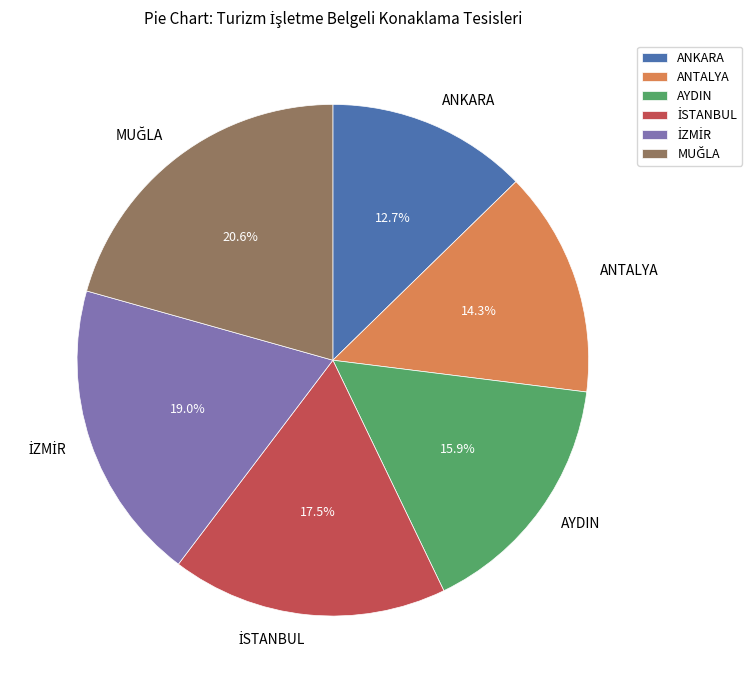

Is there any slice that represents more than half of the pie?

No